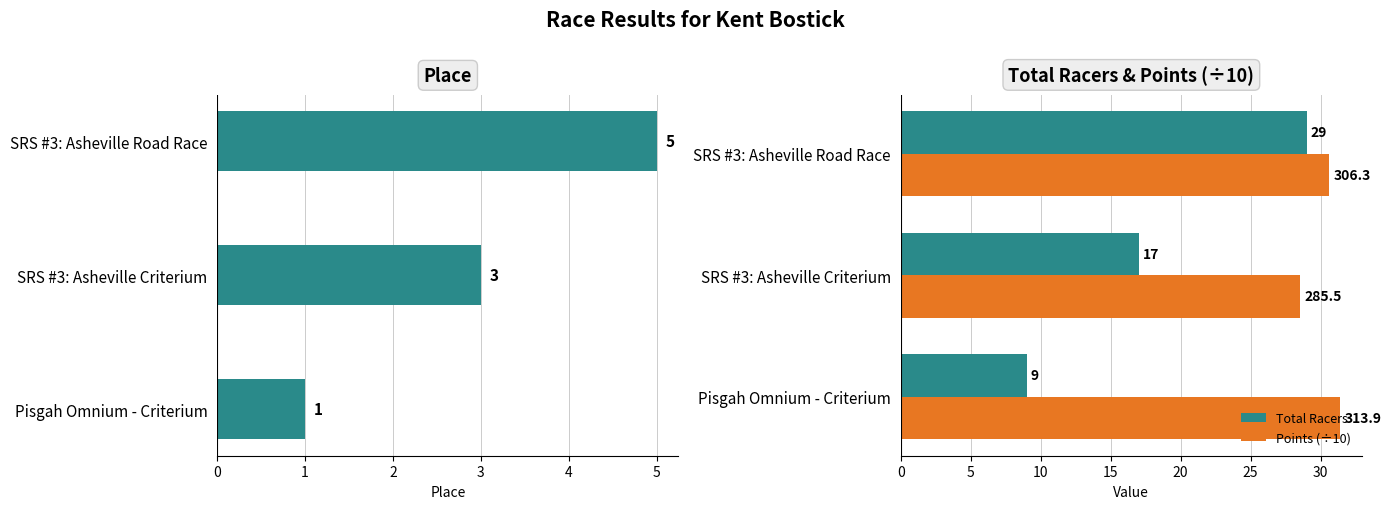

What is the lowest value of the Total Racers series?

9.0